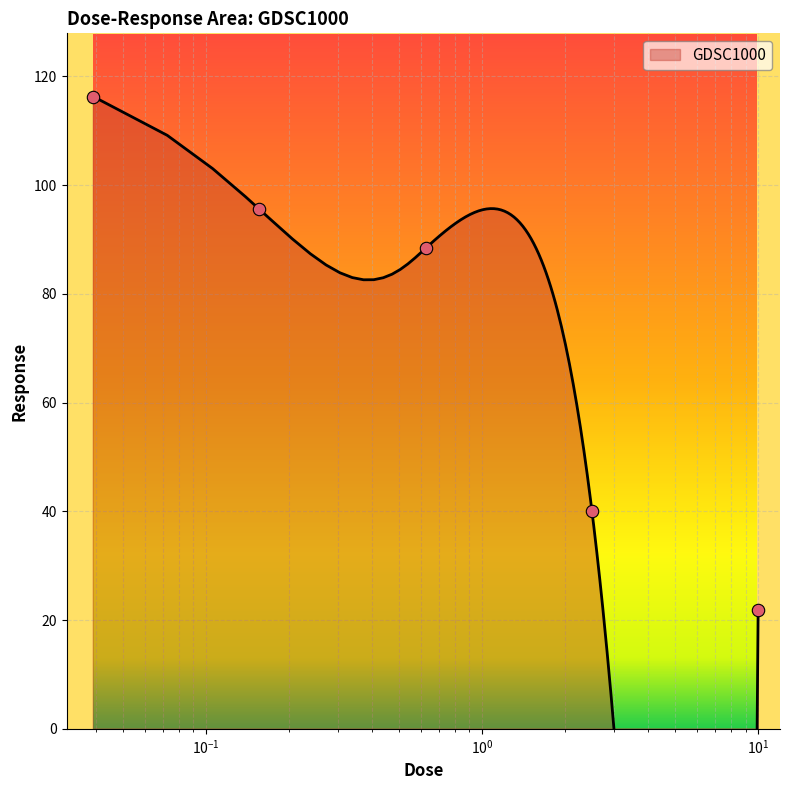

What is the ratio of the value at 0.625 to the value at 0.15625?

0.9